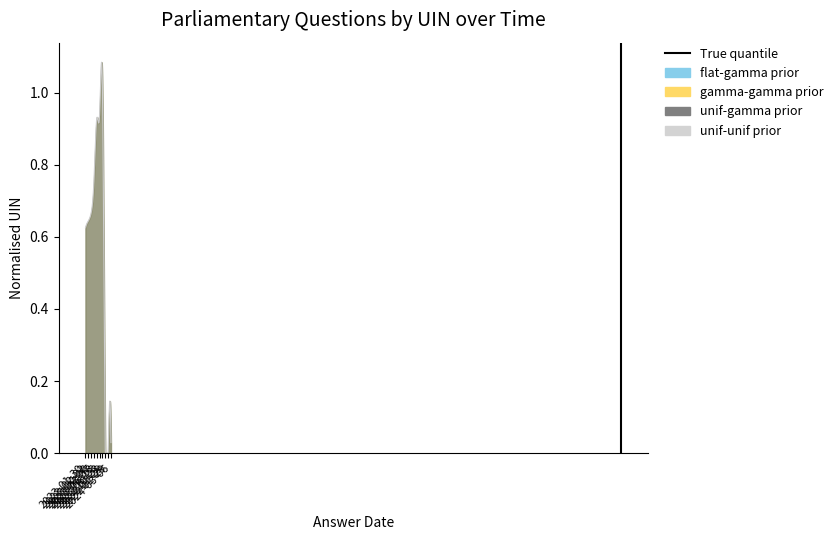

List the labels in order of value, largest first.

2023-02-02, 2023-01-30